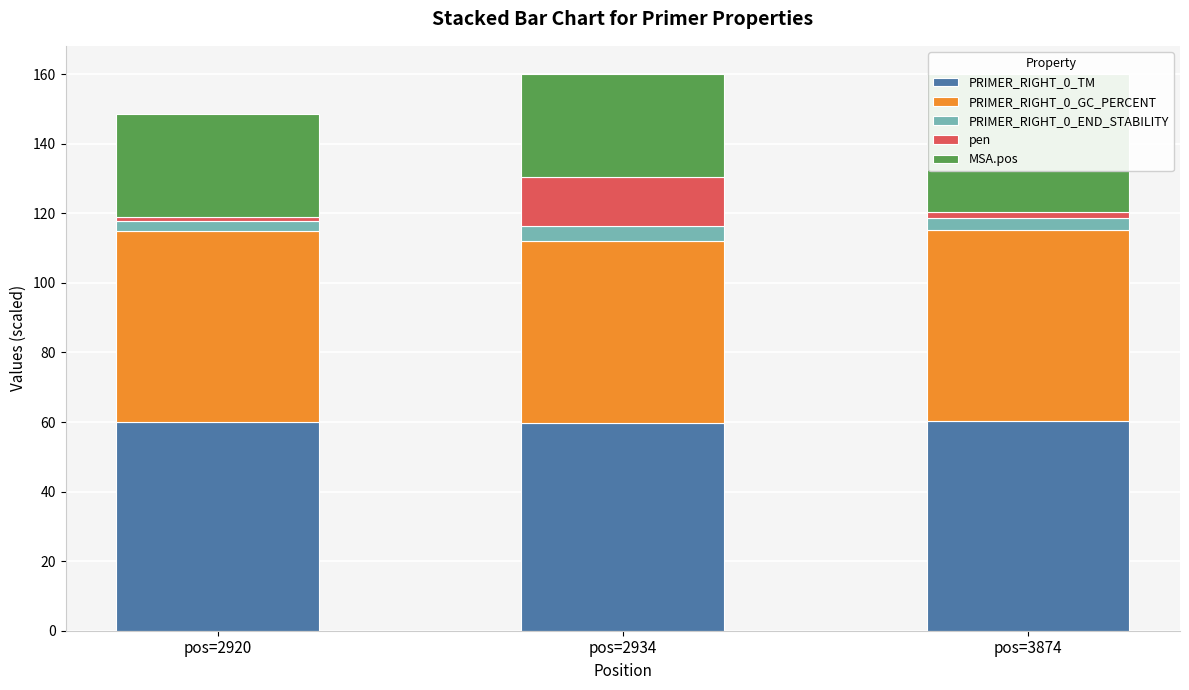

Which series has the widest spread of values?

pen